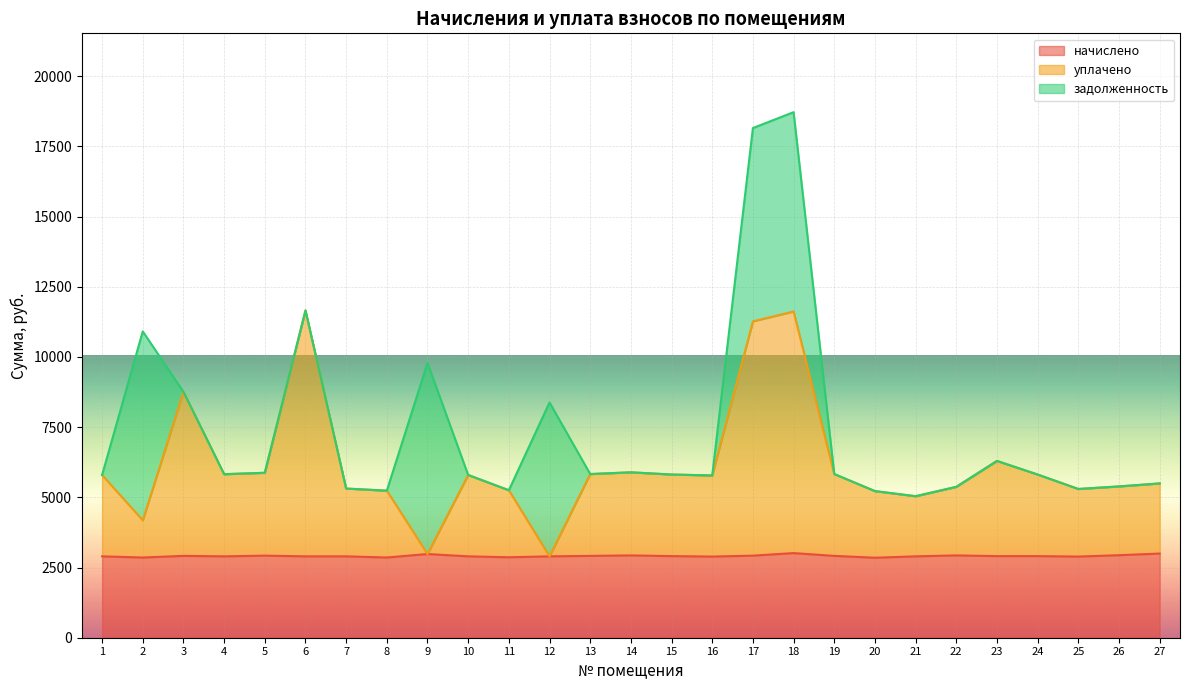

True or false: начислено and уплачено cross at least once.

False